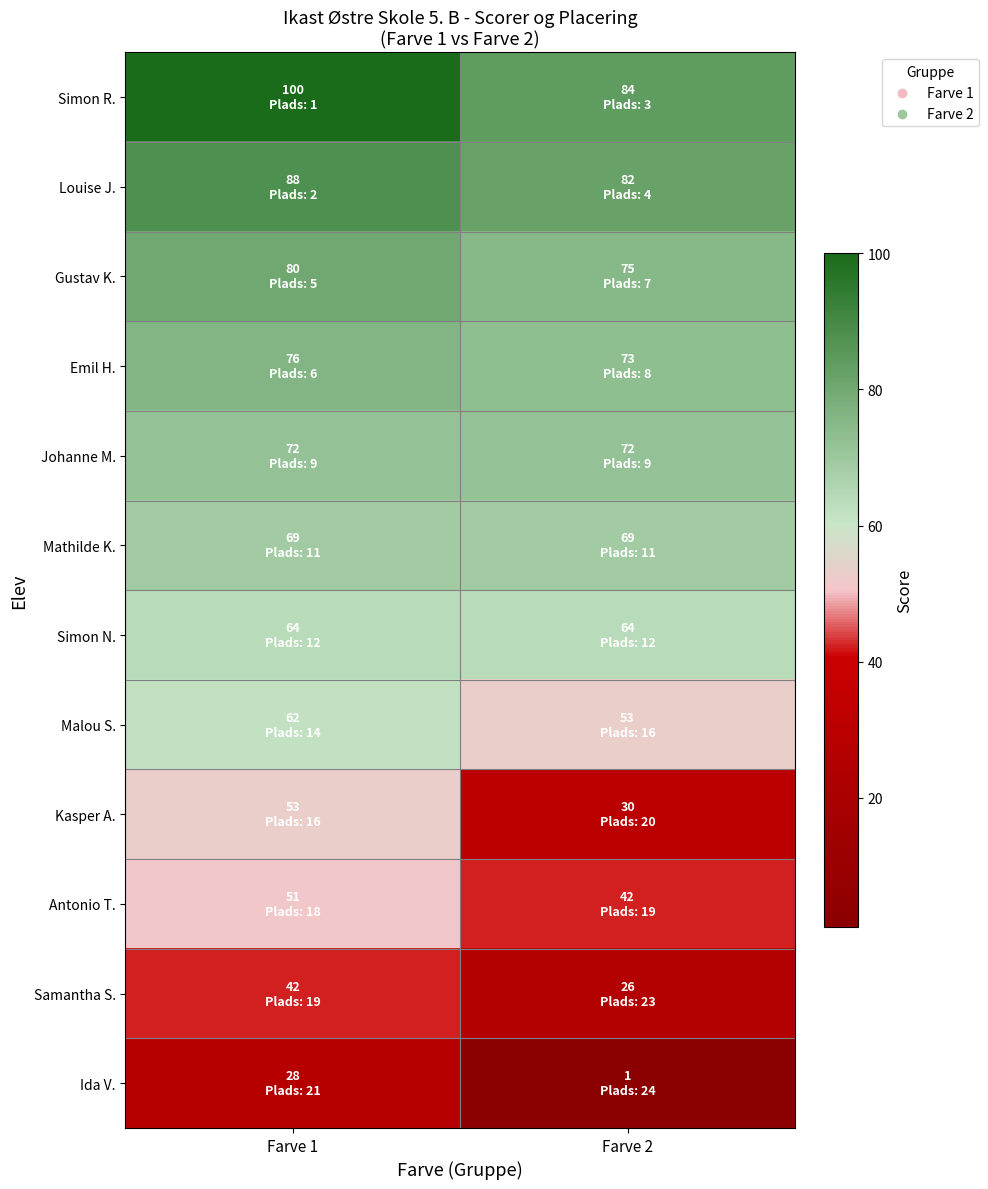

Between Farve 1 and Farve 2, which series saw the biggest shift?

Ida V.